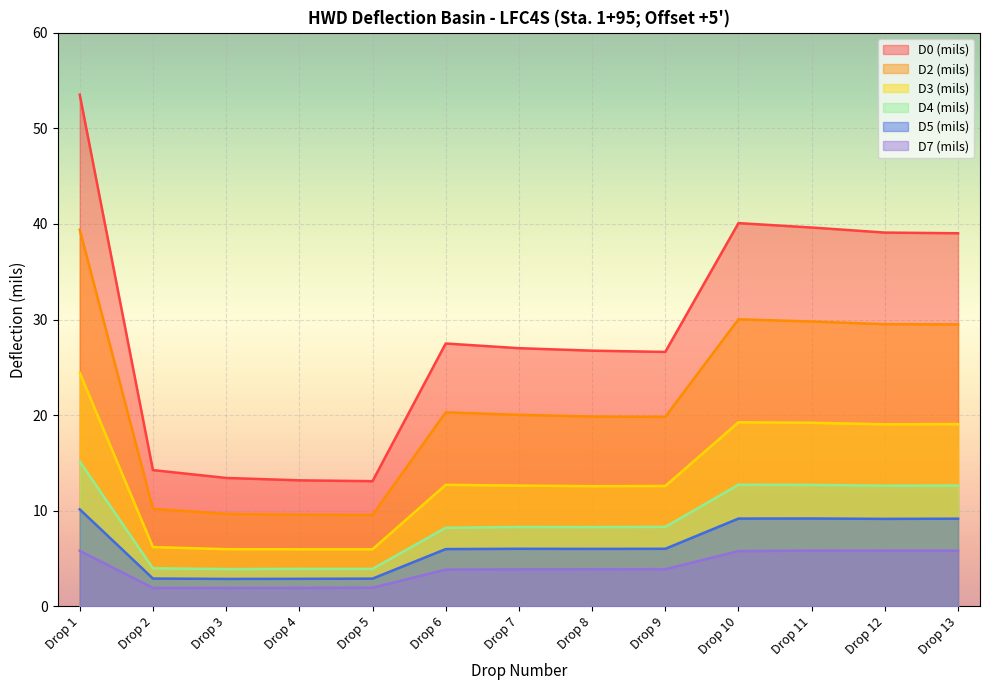

What is the total value across all series at Drop 11?

116.3